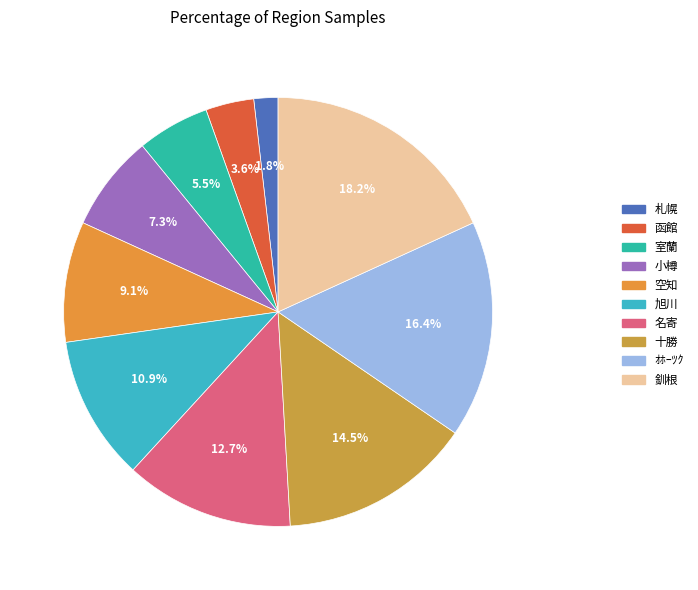

How many slices are in this pie chart?

10